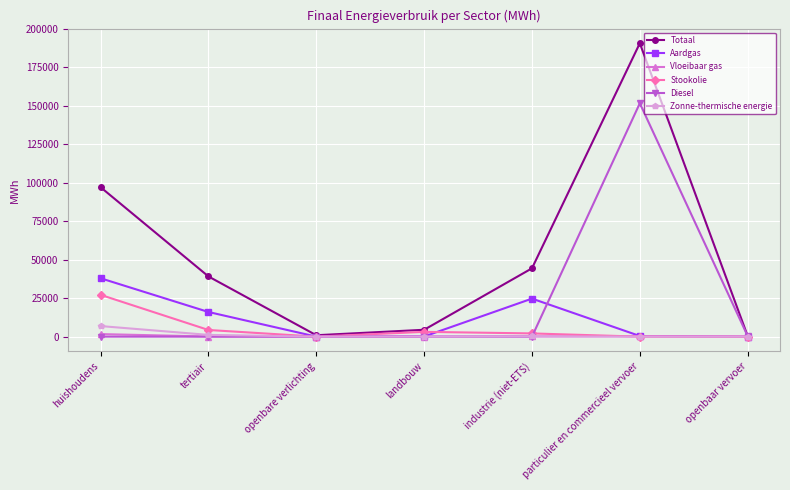

What is the spread (max minus min) of values at landbouw?

4461.1